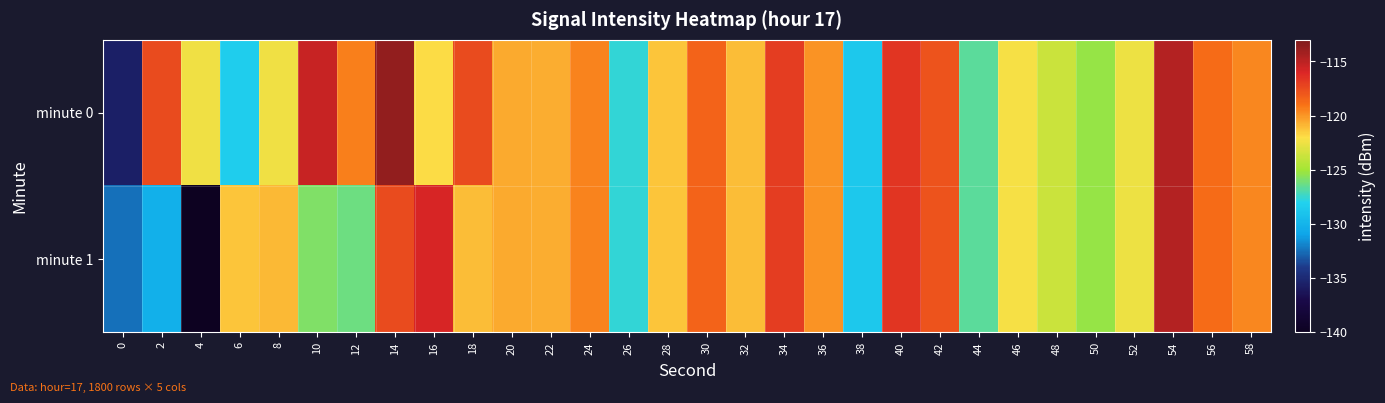

Reading right to left, transcribe all the data shown in this chart.

minute 0: 58=-119.6	56=-118.8	54=-114.8	52=-122.6	50=-125.3	48=-123.8	46=-122.3	44=-126.6	42=-117.8	40=-116.6	38=-128.6	36=-119.9	34=-116.9	32=-121.1	30=-118.4	28=-121.3	26=-127.6	24=-119.5	22=-120.6	20=-120.5	18=-117.5	16=-121.9	14=-113.6	12=-119.4	10=-115.3	8=-122.4	6=-128.4	4=-122.5	2=-117.5	0=-135.6
minute 1: 58=-119.6	56=-118.8	54=-114.8	52=-122.6	50=-125.3	48=-123.8	46=-122.3	44=-126.6	42=-117.8	40=-116.6	38=-128.6	36=-119.9	34=-116.9	32=-121.1	30=-118.4	28=-121.3	26=-127.6	24=-119.5	22=-120.6	20=-120.5	18=-121.0	16=-115.9	14=-117.4	12=-126.3	10=-125.8	8=-121.0	6=-121.3	4=-139.9	2=-130.2	0=-132.5